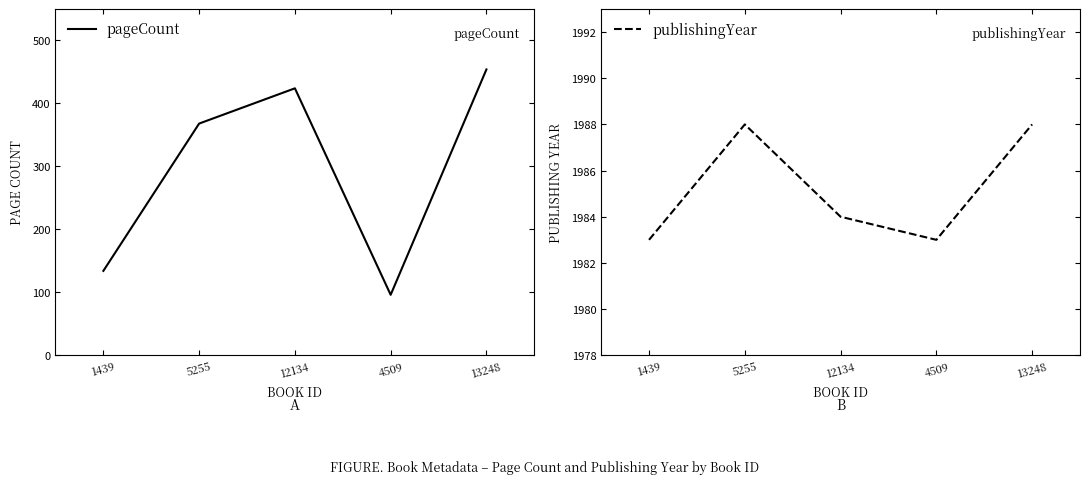

At which label does pageCount first exceed 368?

12134